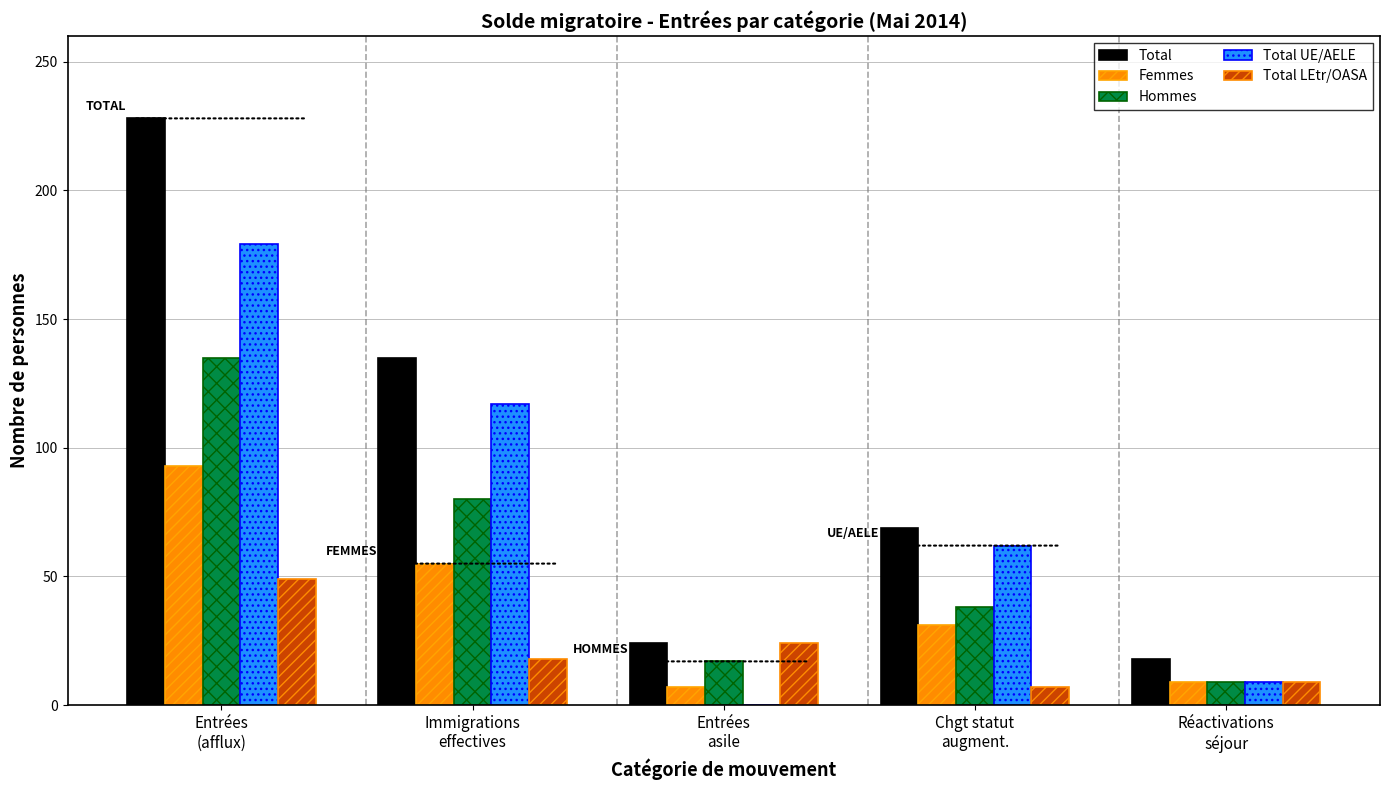

Which series has the widest spread of values?

Total